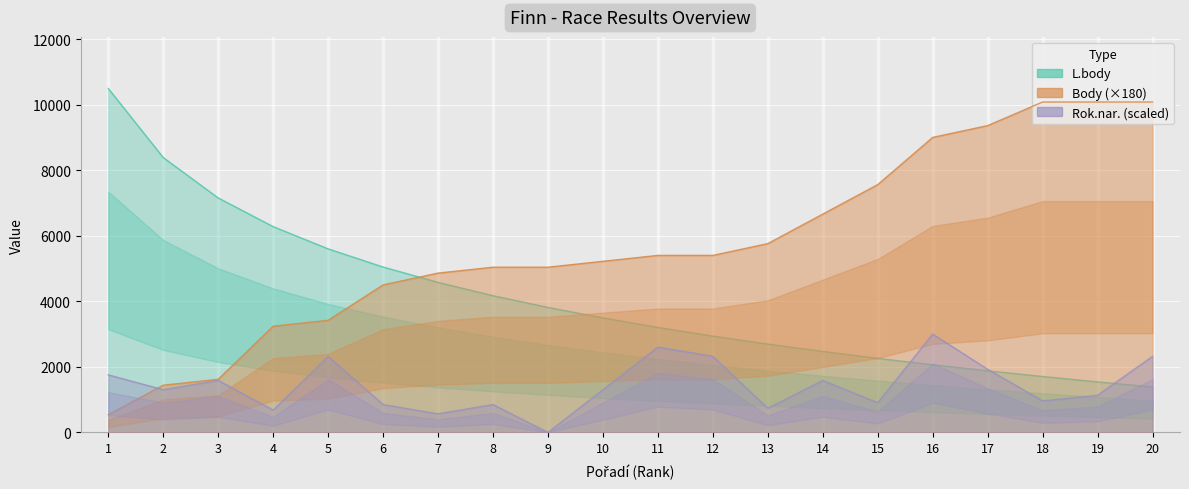

Does the chart display data point markers on the line(s)?

No